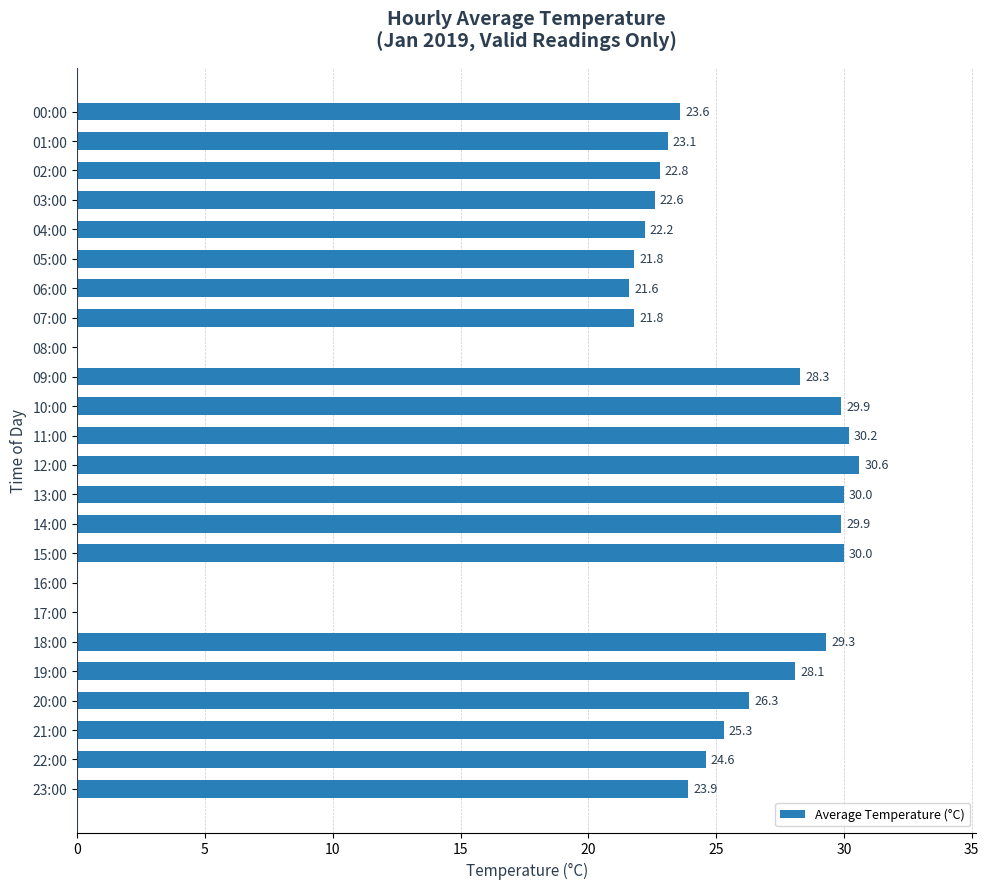

Which label corresponds to the largest value in the chart?

12:00